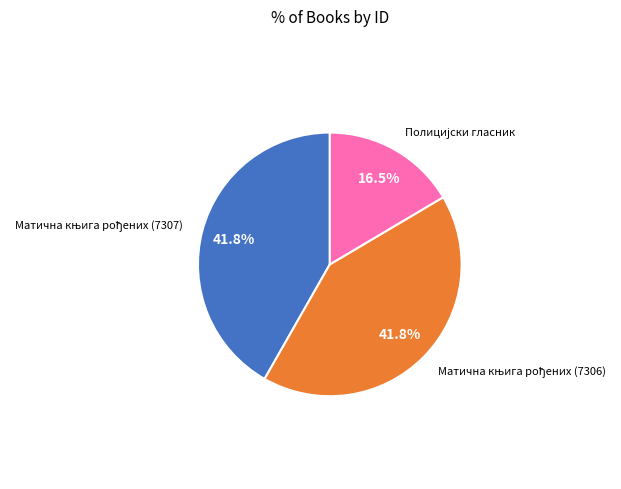

How many segments does this pie chart have?

3